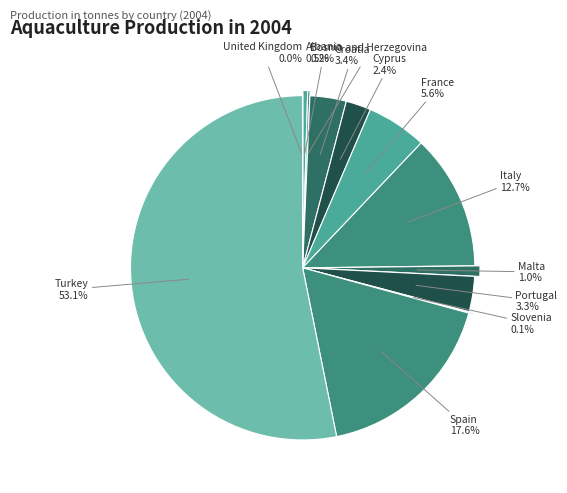

What percentage is NOT represented by Malta?

99.0%